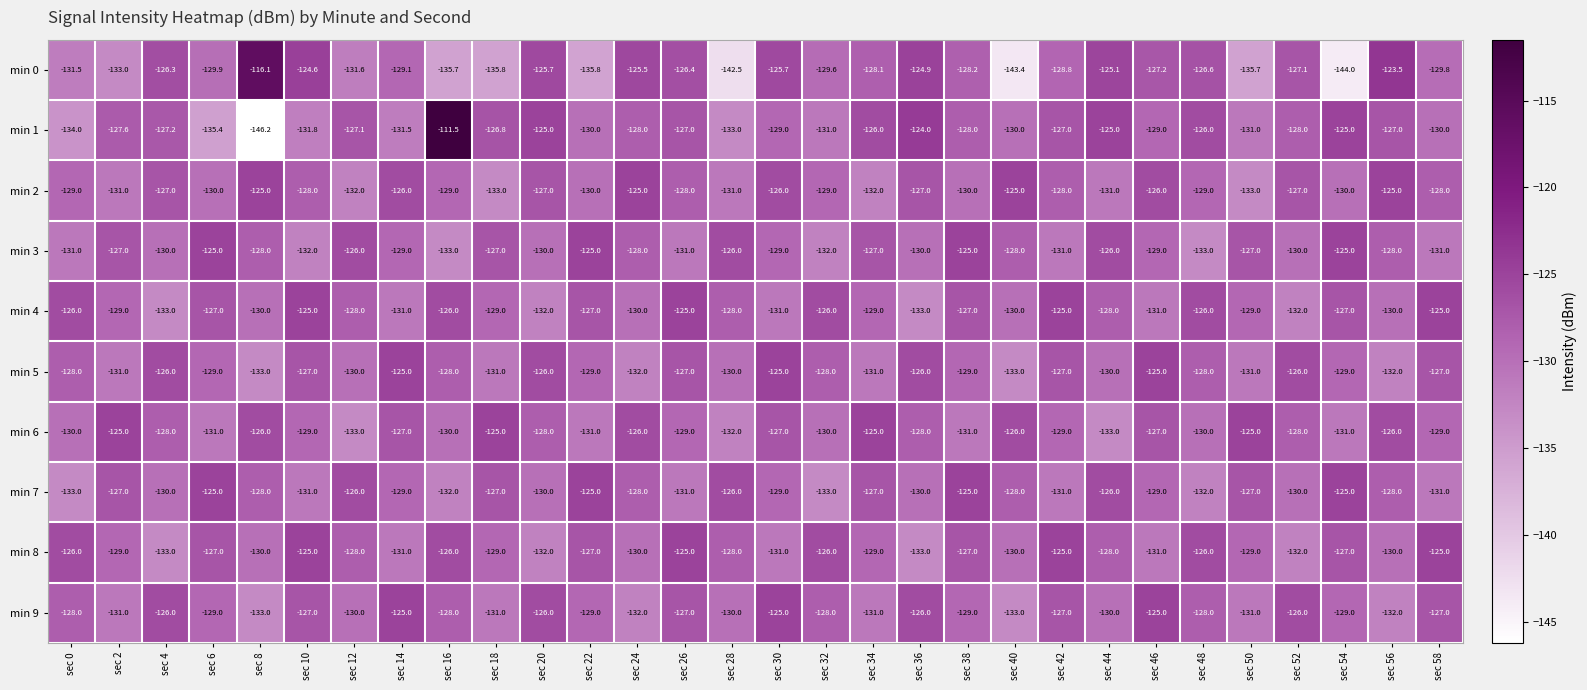

Which label corresponds to the largest value in the chart?

sec 16